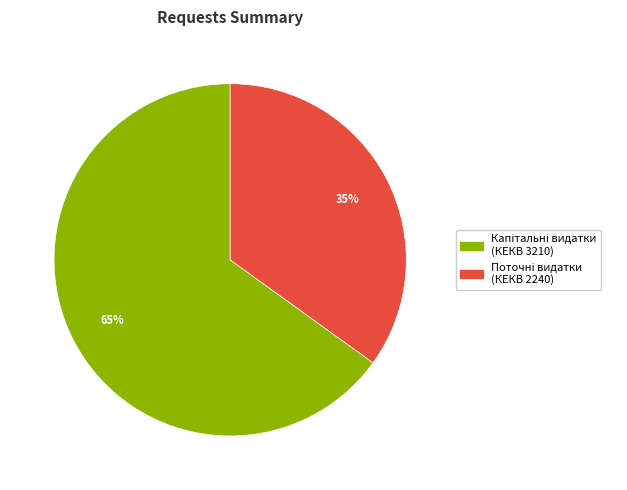

To the nearest percent, what is the difference between the largest and smallest slice percentages?

30%